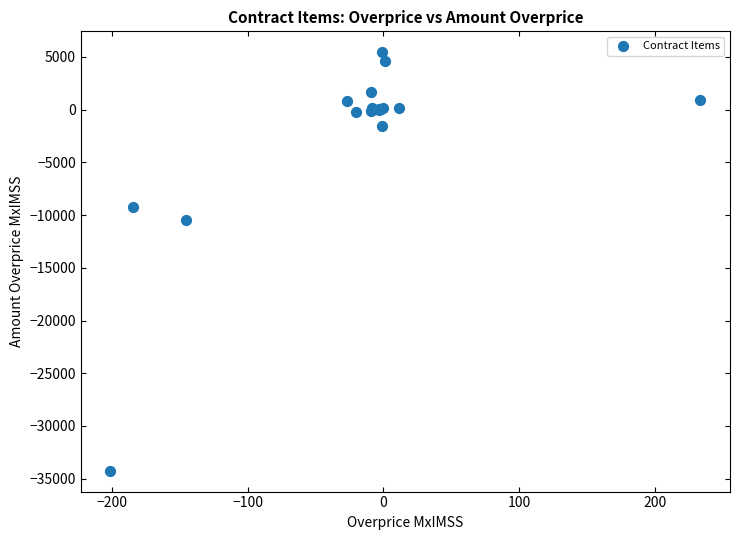

What Y value in the scatter plot is closest to -14400?

-10467.6